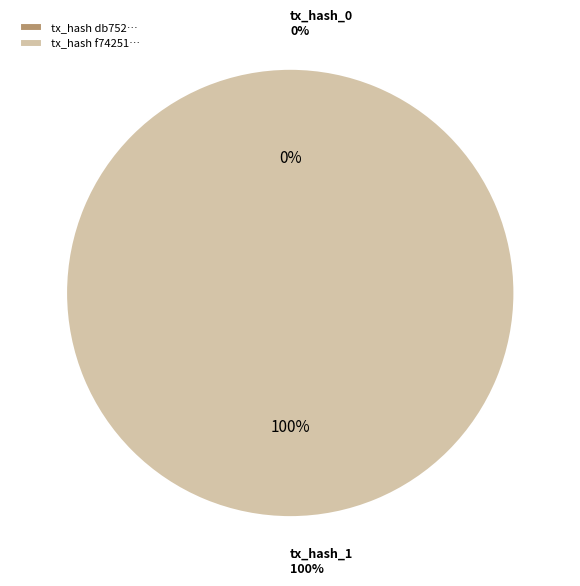

Rank the categories by value from lowest to highest.

tx_hash_0, tx_hash_1